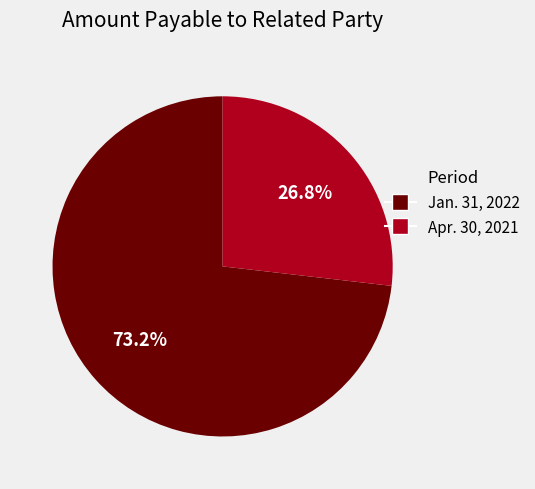

Rank the categories by value from highest to lowest.

Jan. 31, 2022, Apr. 30, 2021